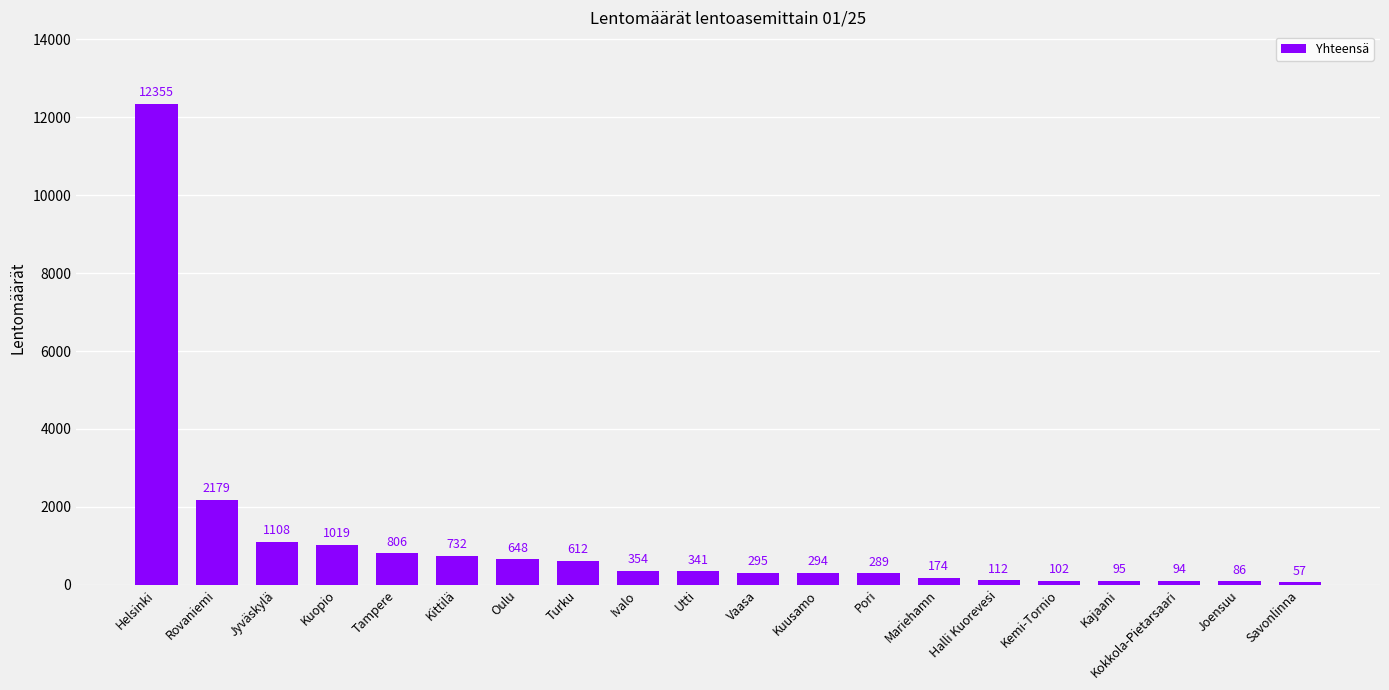

The value at Tampere is 199. True or false?

False